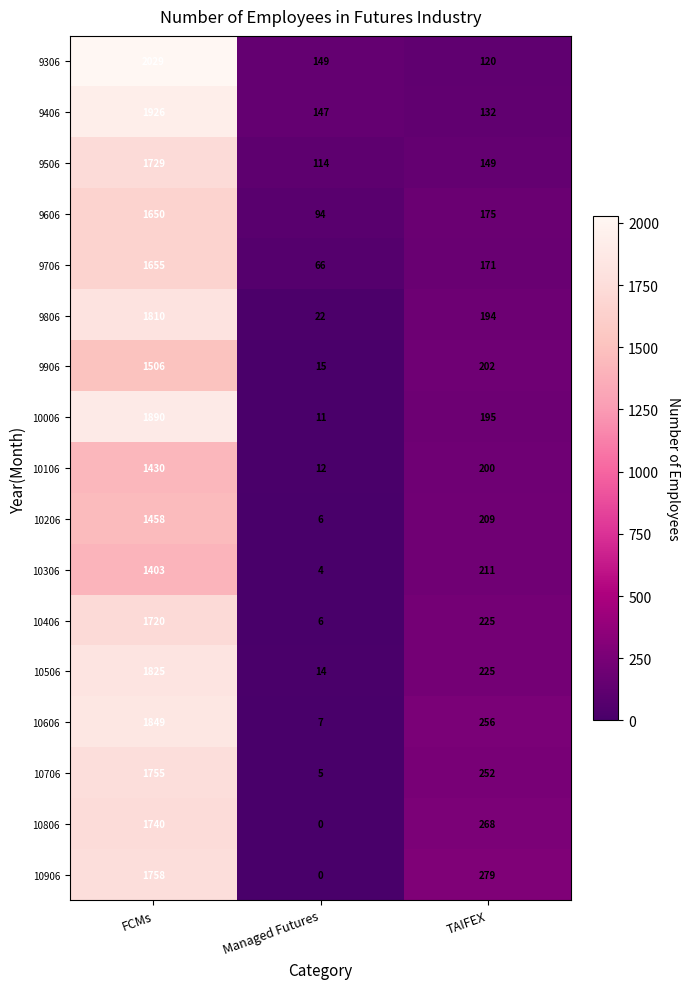

What value does the 9506 series have at TAIFEX?

149